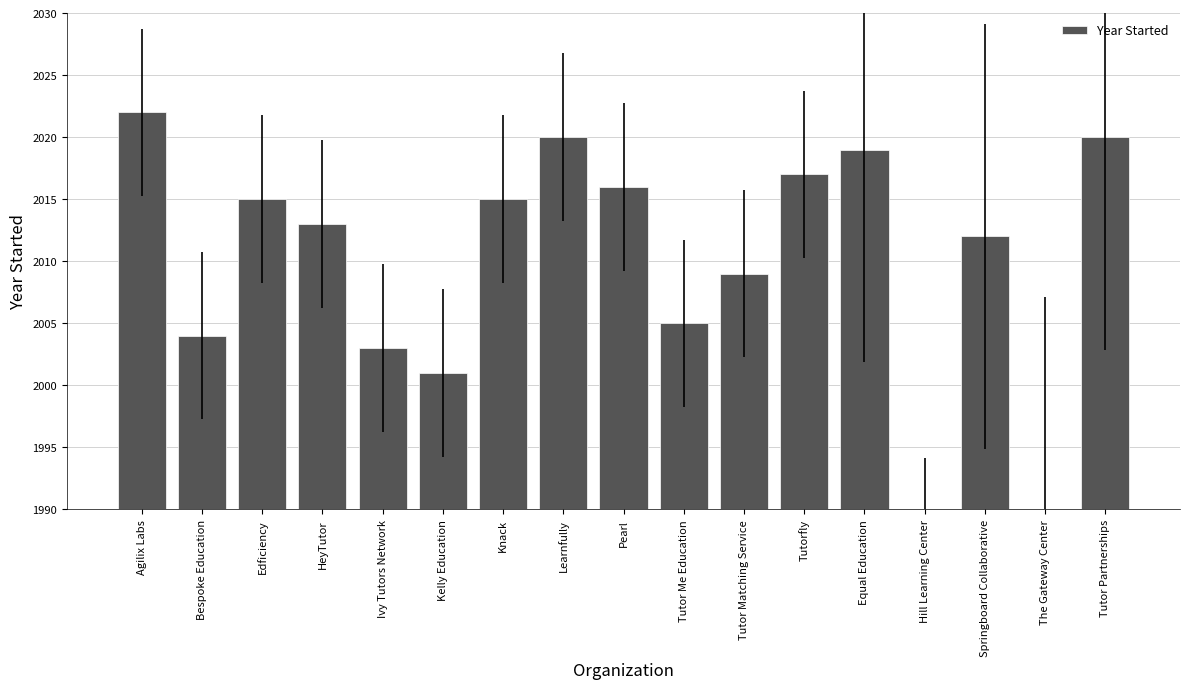

What is the maximum value shown in the chart?

2022